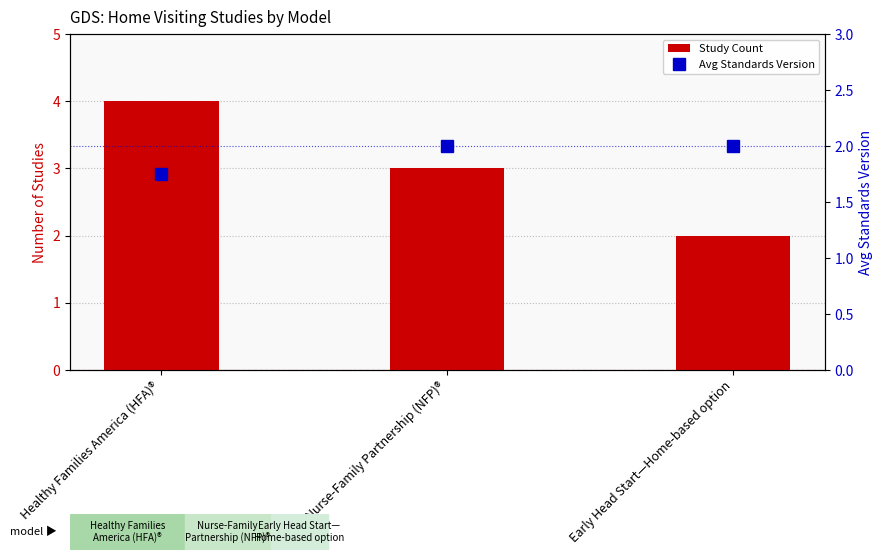

Which series has the widest spread of values?

Study Count